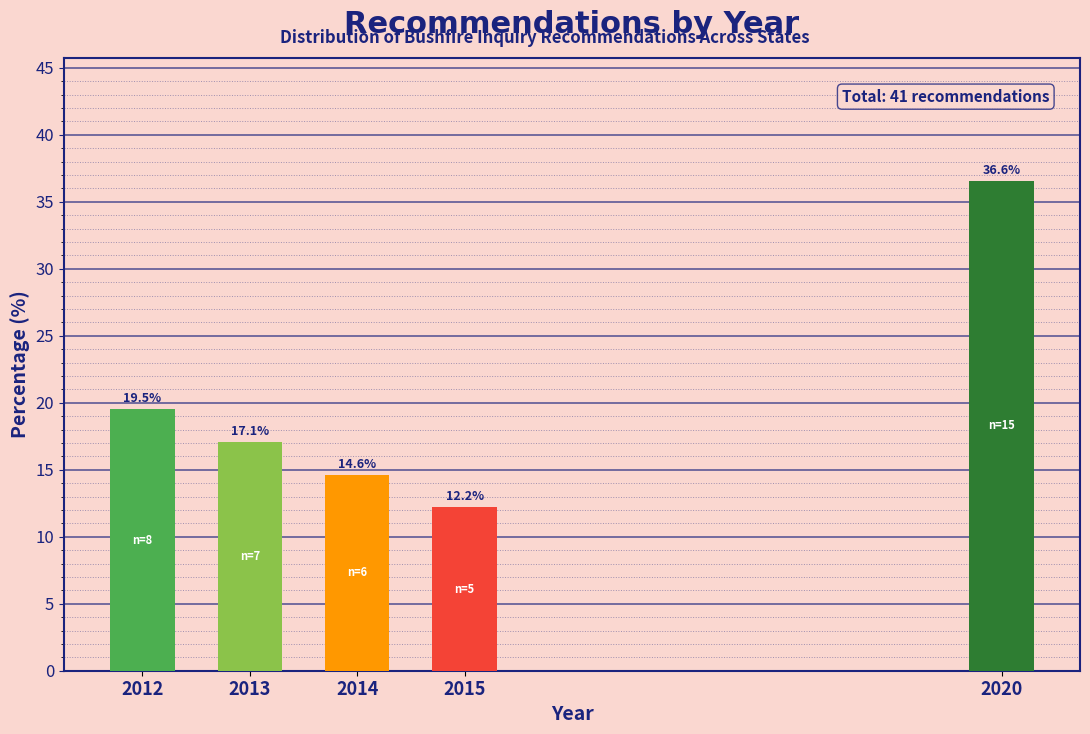

Reading left to right, transcribe all the data shown in this chart.

19.5	17.1	14.6	12.2	36.6